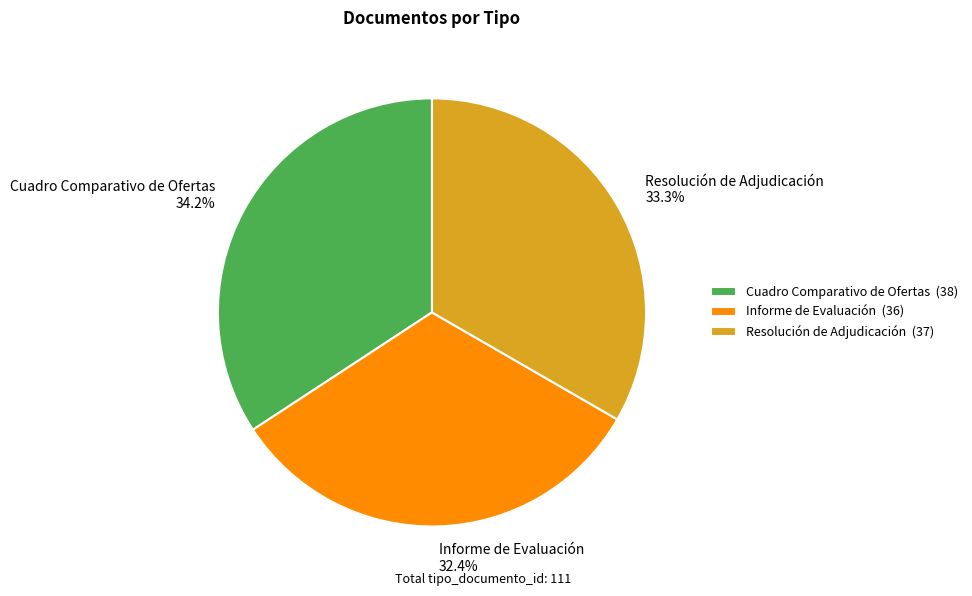

Do Informe de Evaluación and Cuadro Comparativo de Ofertas together represent more than half of the pie?

Yes